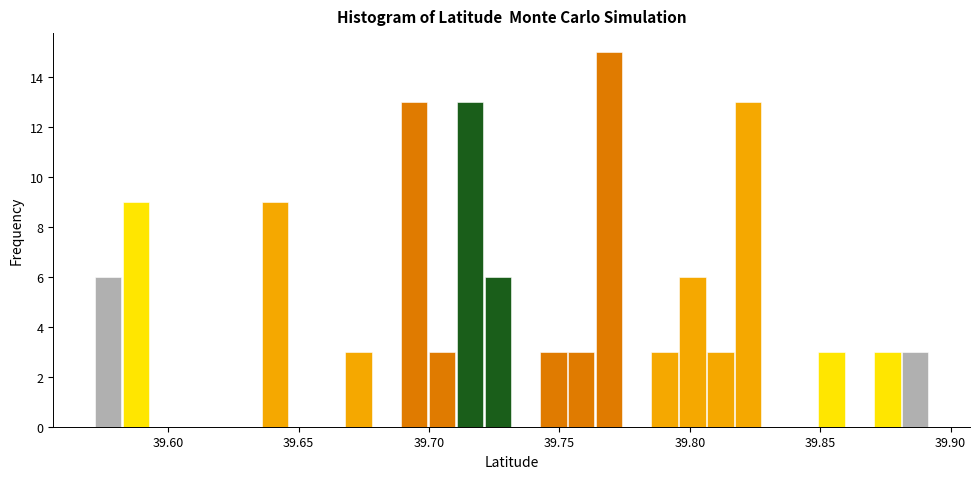

Read against the x-axis, roughly where is the centre of the tallest bar?

39.770